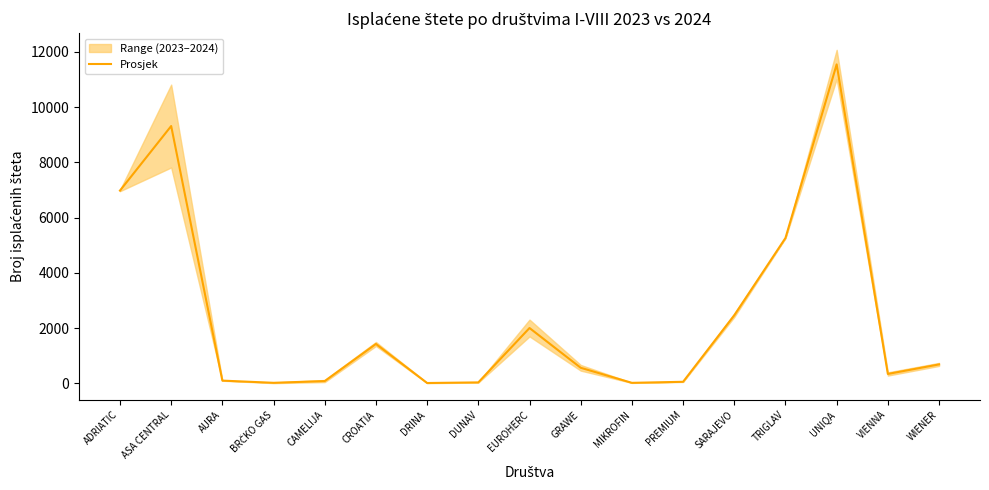

Rank the categories by value from highest to lowest.

UNIQA, ASA CENTRAL, ADRIATIC, TRIGLAV, SARAJEVO, EUROHERC, CROATIA, WIENER, GRAWE, VIENNA, AURA, CAMELIJA, PREMIUM, DUNAV, BRČKO GAS, MIKROFIN, DRINA